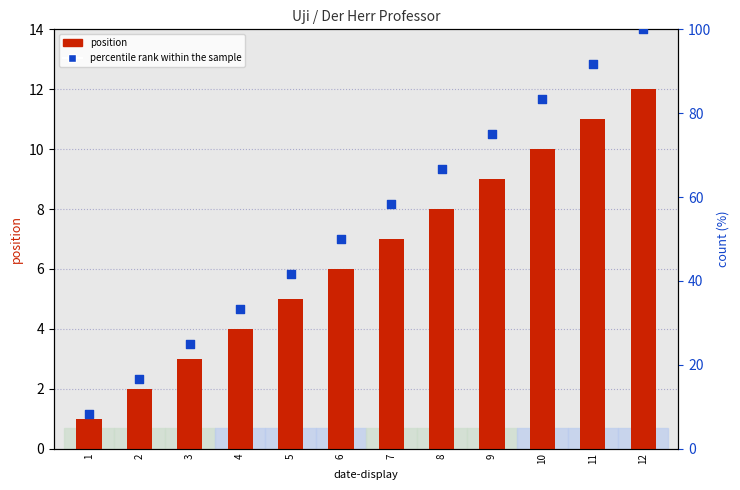

Which series has the largest total across all categories?

percentile rank within the sample